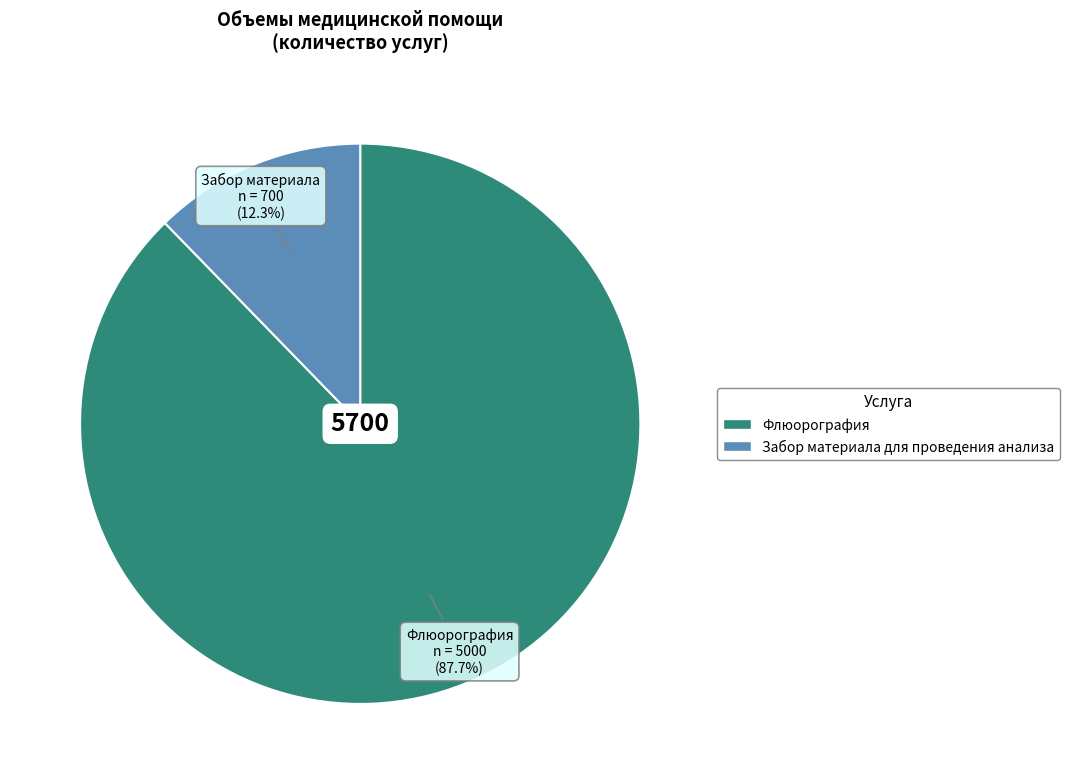

Is the sum of Флюорография and Забор материала для проведения анализа greater than half?

Yes